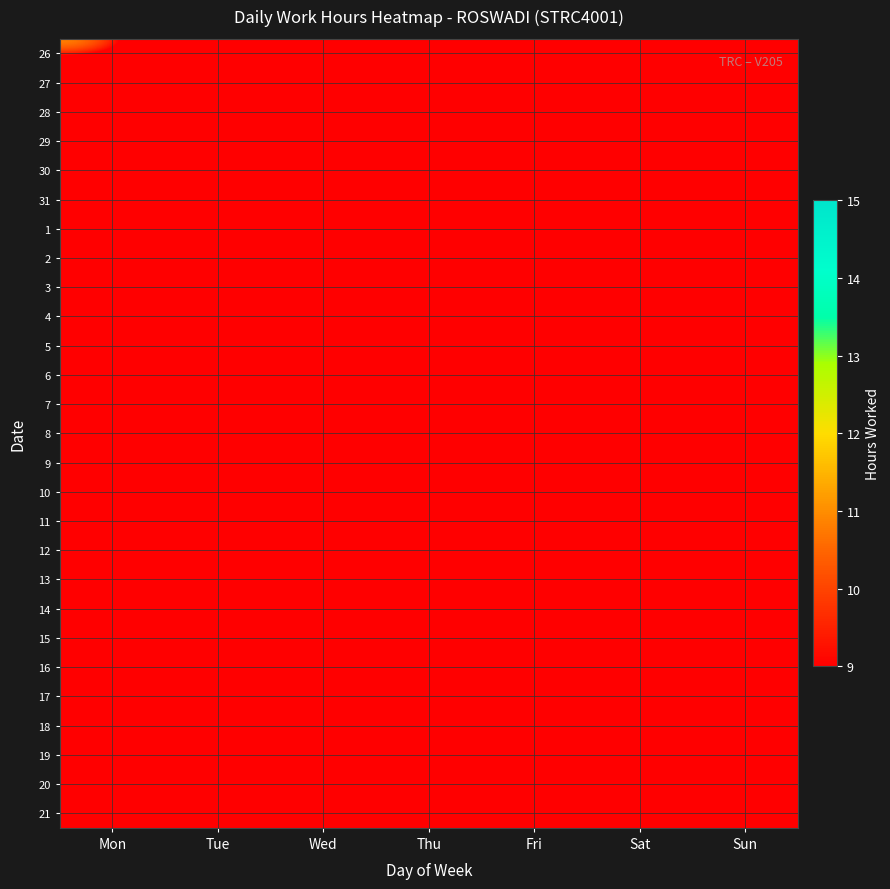

Reading left to right, list all the values displayed in this chart.

26: Mon=11.8	Tue=0.0	Wed=0.0	Thu=0.0	Fri=0.0	Sat=0.0	Sun=0.0
27: Mon=0.0	Tue=0.0	Wed=0.0	Thu=0.0	Fri=0.0	Sat=0.0	Sun=0.0
28: Mon=0.0	Tue=0.0	Wed=11.9	Thu=0.0	Fri=0.0	Sat=0.0	Sun=0.0
29: Mon=0.0	Tue=0.0	Wed=0.0	Thu=10.1	Fri=0.0	Sat=0.0	Sun=0.0
30: Mon=0.0	Tue=0.0	Wed=0.0	Thu=0.0	Fri=11.1	Sat=0.0	Sun=0.0
31: Mon=0.0	Tue=0.0	Wed=0.0	Thu=0.0	Fri=0.0	Sat=11.7	Sun=0.0
1: Mon=0.0	Tue=0.0	Wed=0.0	Thu=0.0	Fri=0.0	Sat=0.0	Sun=10.2
2: Mon=11.6	Tue=0.0	Wed=0.0	Thu=0.0	Fri=0.0	Sat=0.0	Sun=0.0
3: Mon=0.0	Tue=0.0	Wed=0.0	Thu=0.0	Fri=0.0	Sat=0.0	Sun=0.0
4: Mon=0.0	Tue=0.0	Wed=11.7	Thu=0.0	Fri=0.0	Sat=0.0	Sun=0.0
5: Mon=0.0	Tue=0.0	Wed=0.0	Thu=11.5	Fri=0.0	Sat=0.0	Sun=0.0
6: Mon=0.0	Tue=0.0	Wed=0.0	Thu=0.0	Fri=11.7	Sat=0.0	Sun=0.0
7: Mon=0.0	Tue=0.0	Wed=0.0	Thu=0.0	Fri=0.0	Sat=11.7	Sun=0.0
8: Mon=0.0	Tue=0.0	Wed=0.0	Thu=0.0	Fri=0.0	Sat=0.0	Sun=10.0
9: Mon=11.7	Tue=0.0	Wed=0.0	Thu=0.0	Fri=0.0	Sat=0.0	Sun=0.0
10: Mon=0.0	Tue=11.7	Wed=0.0	Thu=0.0	Fri=0.0	Sat=0.0	Sun=0.0
11: Mon=0.0	Tue=0.0	Wed=11.8	Thu=0.0	Fri=0.0	Sat=0.0	Sun=0.0
12: Mon=0.0	Tue=0.0	Wed=0.0	Thu=11.7	Fri=0.0	Sat=0.0	Sun=0.0
13: Mon=0.0	Tue=0.0	Wed=0.0	Thu=0.0	Fri=0.0	Sat=0.0	Sun=0.0
14: Mon=0.0	Tue=0.0	Wed=0.0	Thu=0.0	Fri=0.0	Sat=10.0	Sun=0.0
15: Mon=0.0	Tue=0.0	Wed=0.0	Thu=0.0	Fri=0.0	Sat=0.0	Sun=9.7
16: Mon=11.6	Tue=0.0	Wed=0.0	Thu=0.0	Fri=0.0	Sat=0.0	Sun=0.0
17: Mon=0.0	Tue=11.7	Wed=0.0	Thu=0.0	Fri=0.0	Sat=0.0	Sun=0.0
18: Mon=0.0	Tue=0.0	Wed=11.7	Thu=0.0	Fri=0.0	Sat=0.0	Sun=0.0
19: Mon=0.0	Tue=0.0	Wed=0.0	Thu=14.7	Fri=0.0	Sat=0.0	Sun=0.0
20: Mon=0.0	Tue=0.0	Wed=0.0	Thu=0.0	Fri=11.6	Sat=0.0	Sun=0.0
21: Mon=0.0	Tue=0.0	Wed=0.0	Thu=0.0	Fri=0.0	Sat=11.8	Sun=0.0